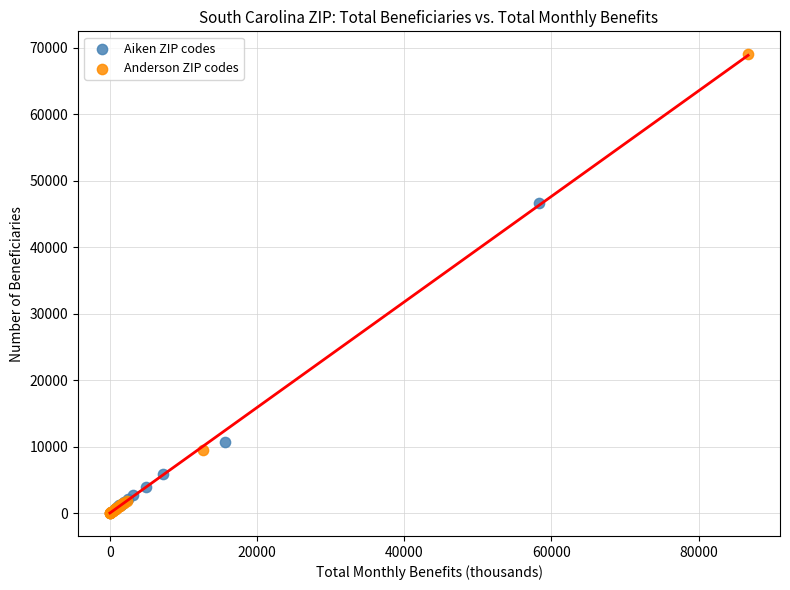

Which series reaches the maximum Y coordinate?

Anderson ZIP codes